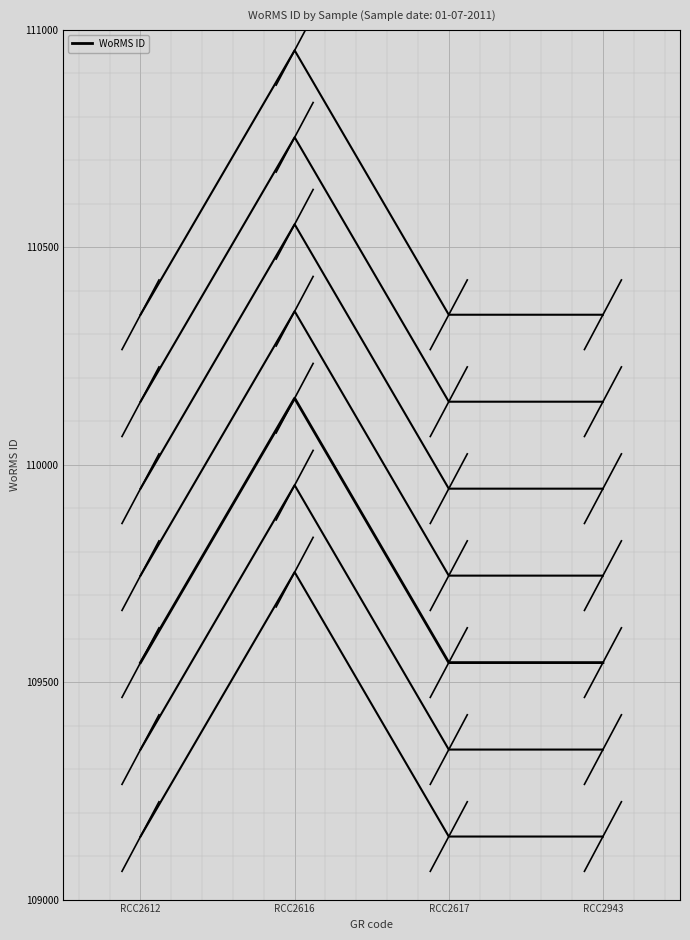

Where is the first local maximum?

RCC2616